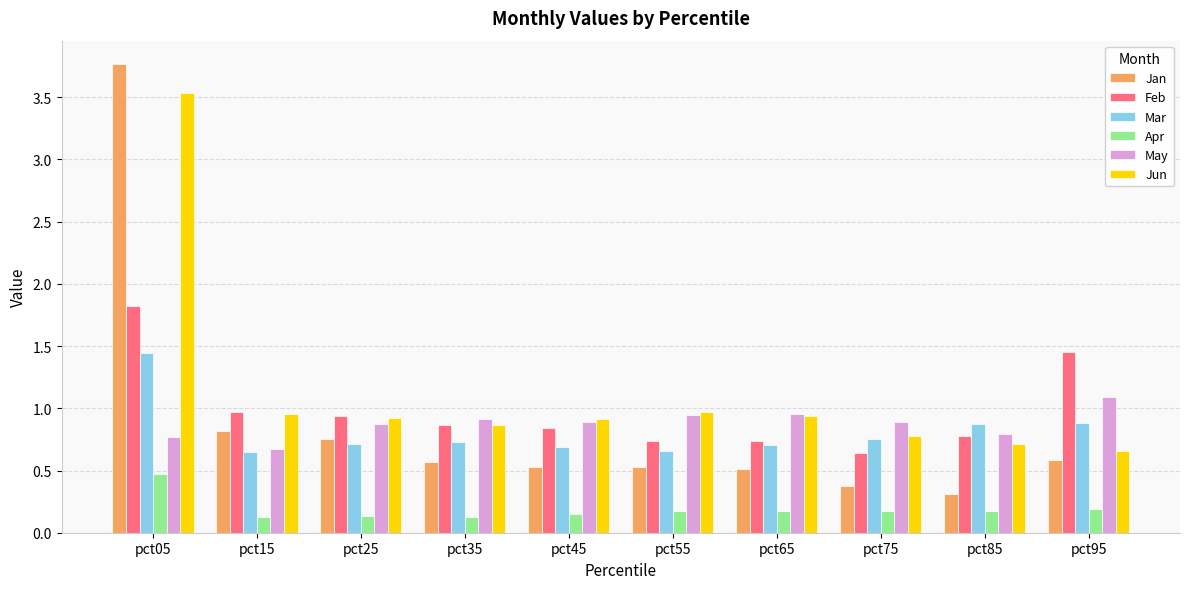

What is the maximum value for Jan?

3.8